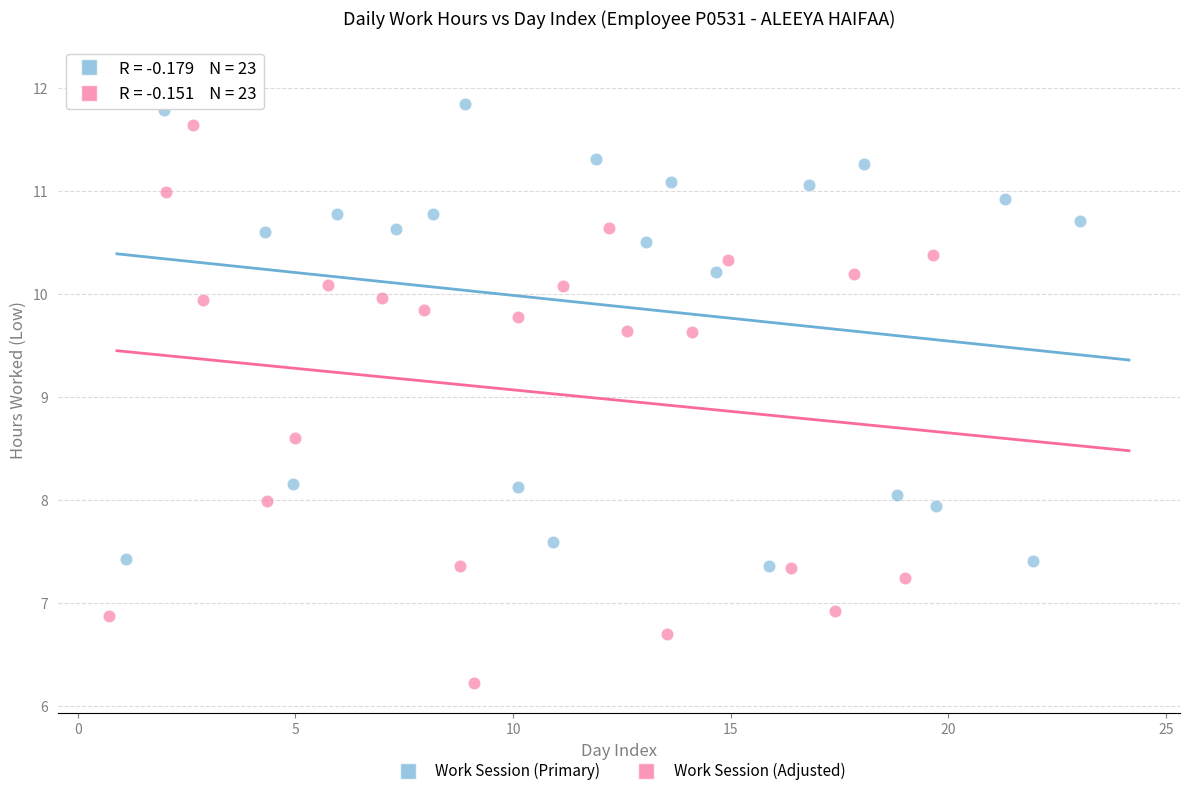

Which series has the largest Y range (max minus min)?

Work Session (Adjusted)